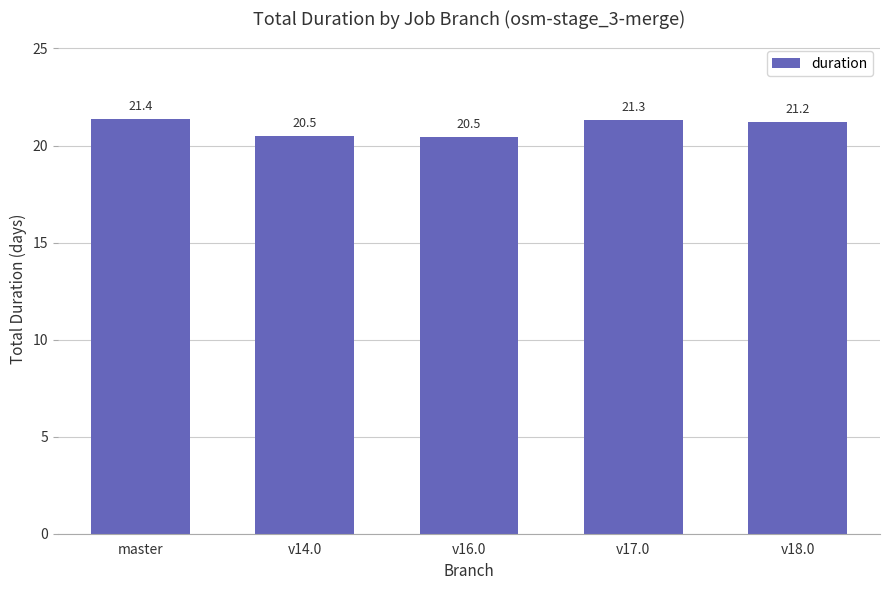

Which category has the highest value across all series?

master